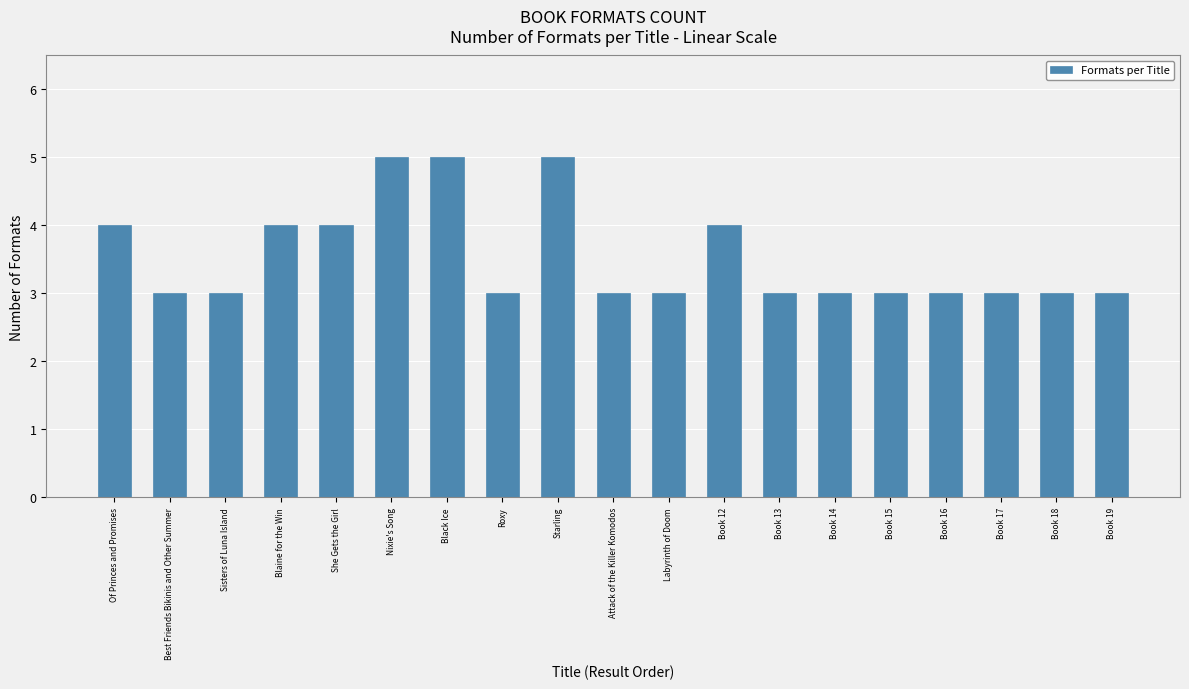

Which has a higher value, Roxy or Of Princes and Promises?

Of Princes and Promises